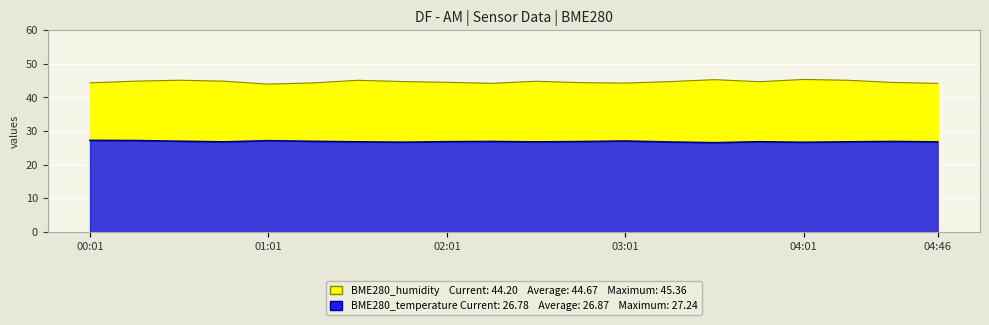

Reading right to left, extract all data points from this chart.

BME280_humidity: 44.2	44.5	45.1	45.4	44.7	45.3	44.7	44.3	44.4	44.8	44.2	44.5	44.7	45.1	44.3	44.0	44.8	45.1	44.9	44.3
BME280_temperature: 26.8	26.9	26.8	26.7	26.8	26.5	26.8	27.0	26.9	26.8	26.9	26.8	26.7	26.8	26.9	27.1	26.8	27.0	27.2	27.2